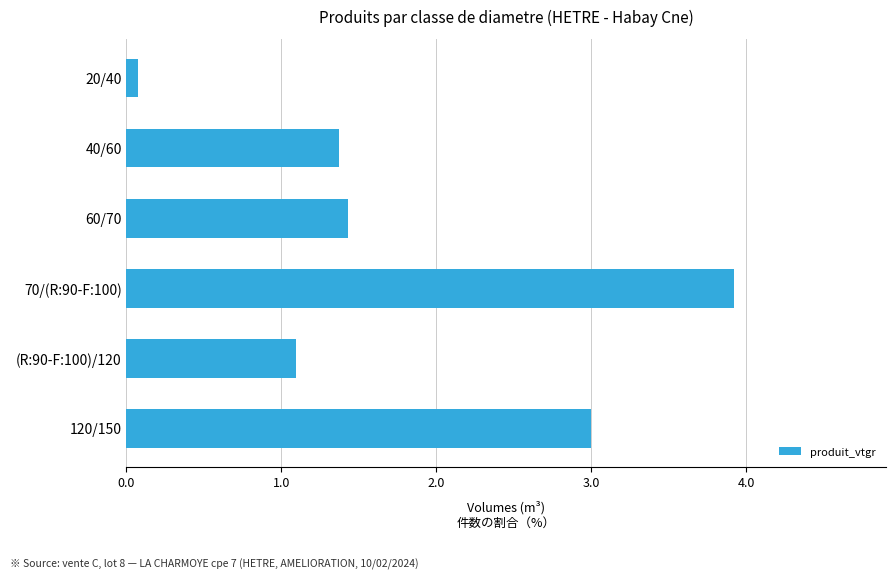

What is the label of the 2nd bar from the bottom?

(R:90-F:100)/120